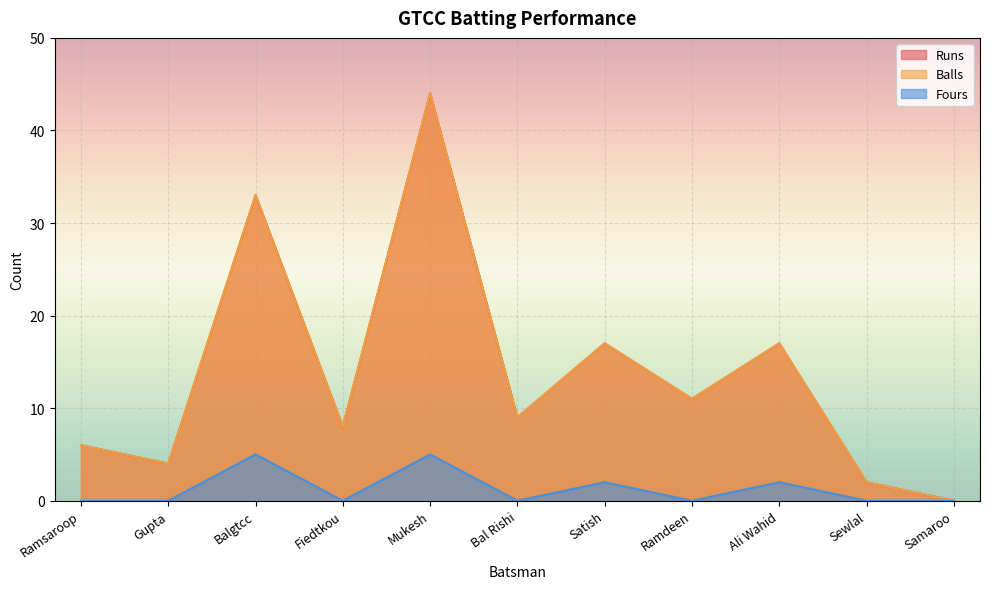

True or false: Runs and Fours cross at least once.

False